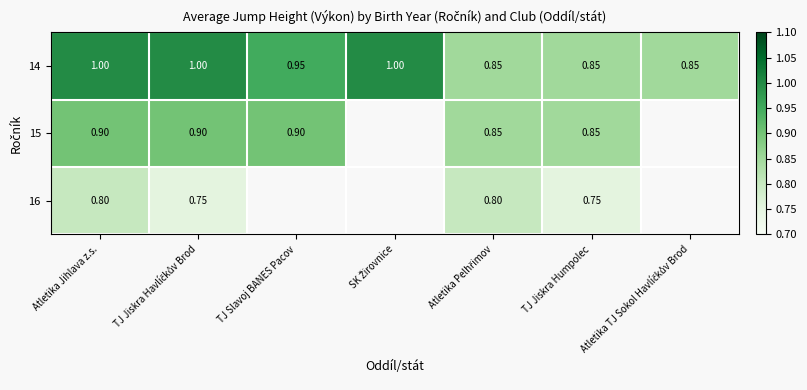

Which label corresponds to the largest value in the chart?

Atletika Jihlava z.s.